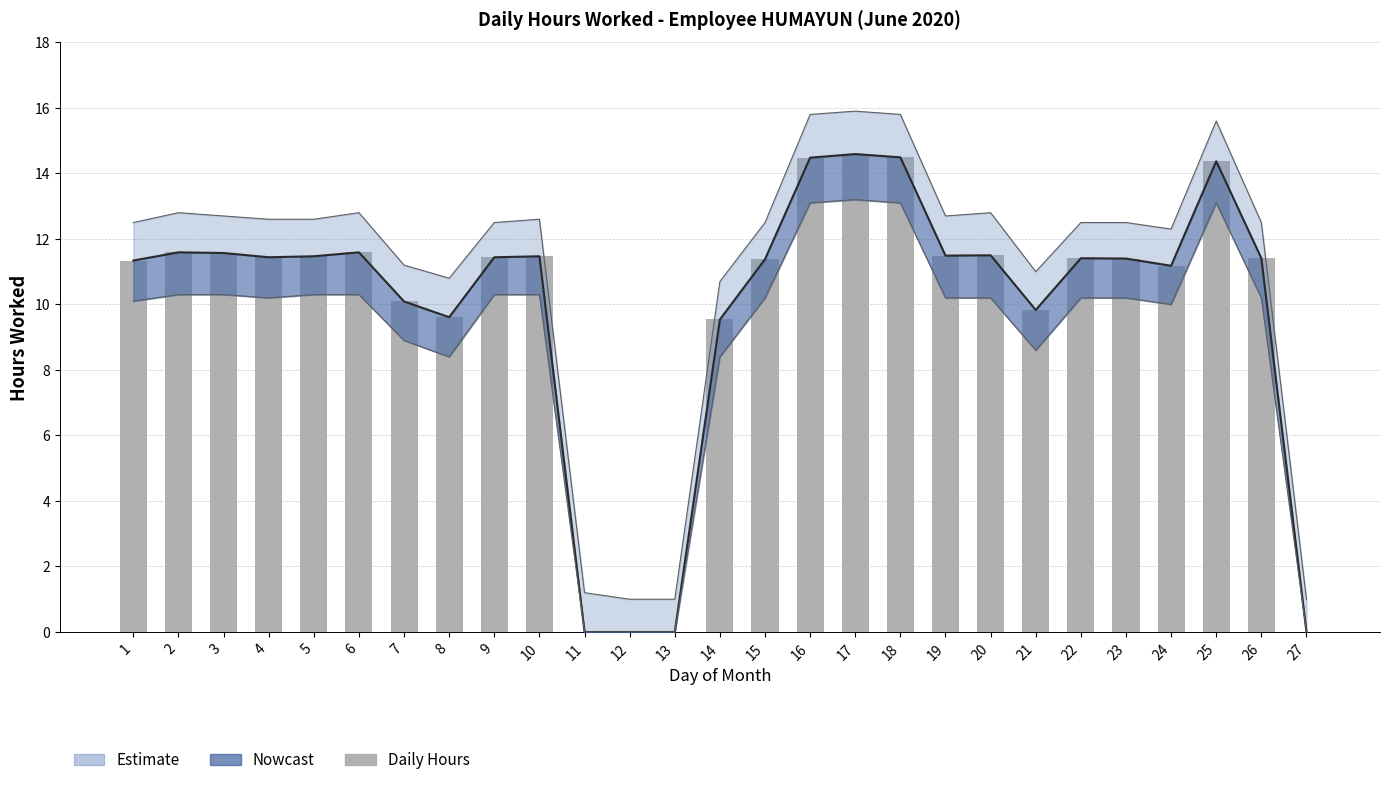

List the labels in order of value, smallest first.

11, 12, 13, 27, 14, 8, 21, 7, 24, 1, 15, 23, 22, 26, 4, 9, 5, 10, 19, 20, 3, 2, 6, 25, 16, 18, 17